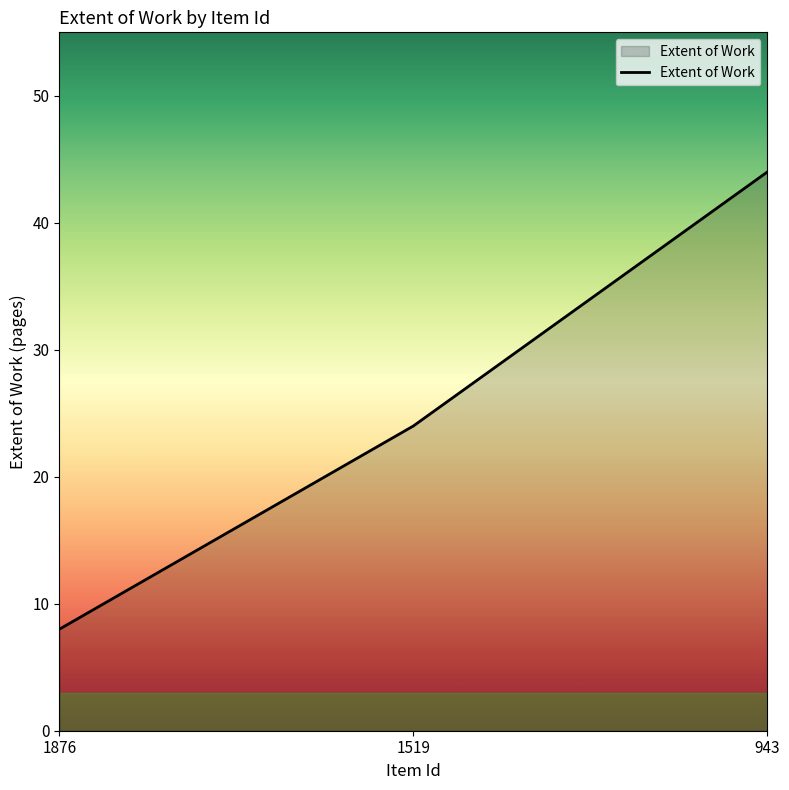

What is the average value?

25